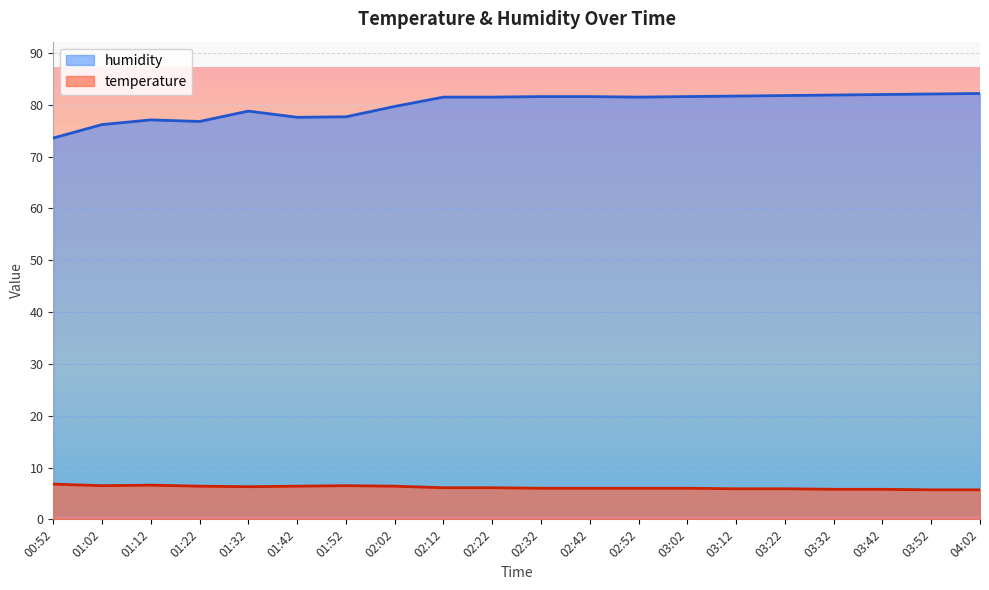

True or false: humidity has a value of 81.9 at 03:32.

True